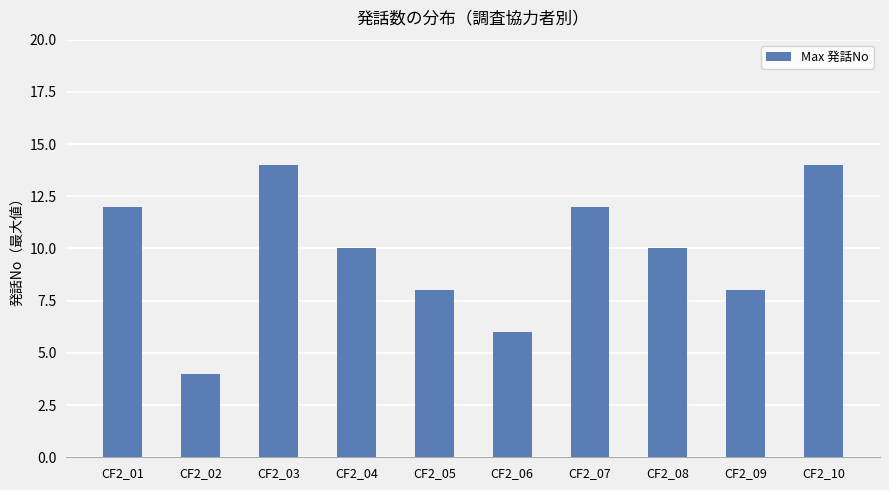

What is the minimum value shown in the chart?

4